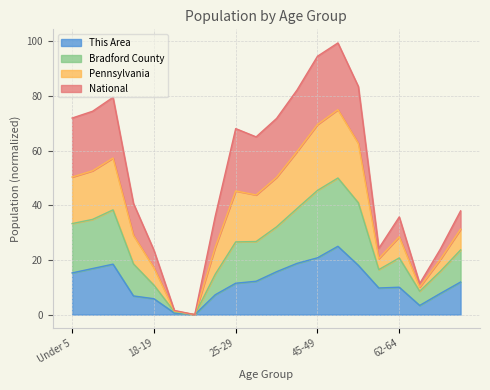

Which category has the highest value across all series?

50-54